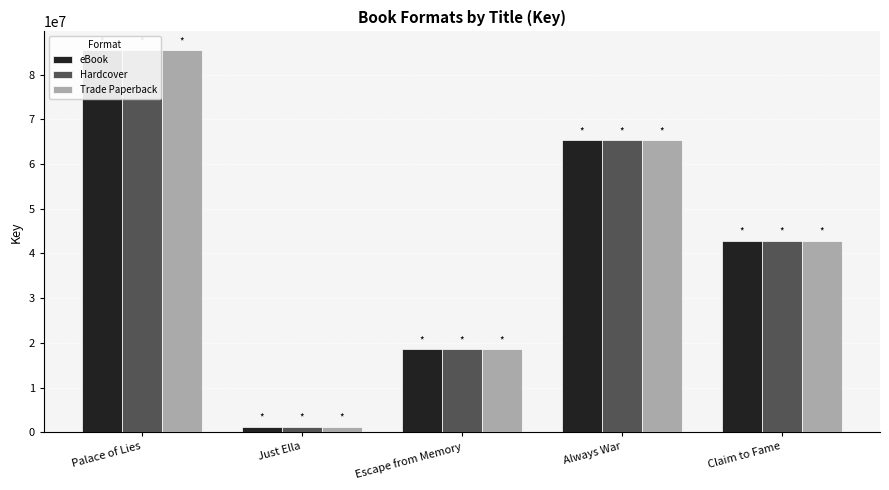

Reading right to left, transcribe all the data shown in this chart.

eBook: Claim to Fame=42850352	Always War=65372531	Escape from Memory=18545866	Just Ella=1250524	Palace of Lies=85409903
Hardcover: Claim to Fame=42850352	Always War=65372531	Escape from Memory=18545866	Just Ella=1250524	Palace of Lies=85409903
Trade Paperback: Claim to Fame=42850352	Always War=65372531	Escape from Memory=18545866	Just Ella=1250524	Palace of Lies=85409903